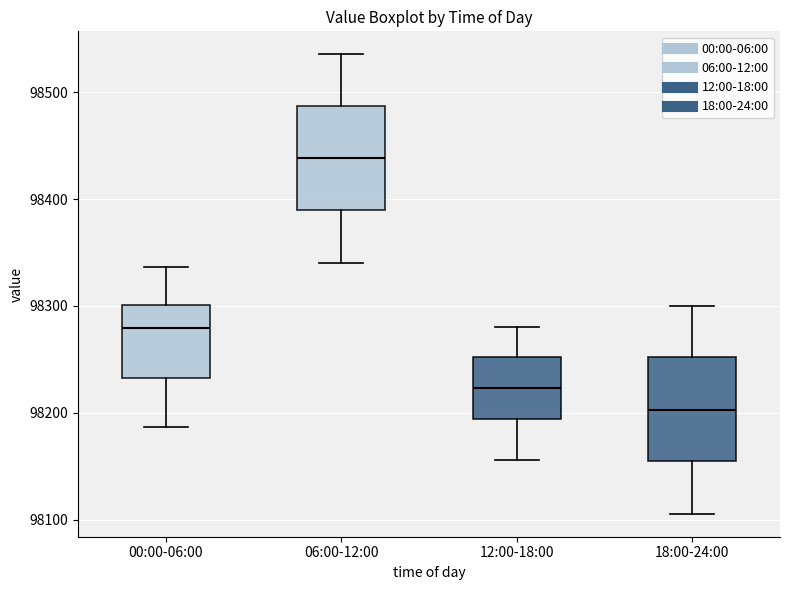

Reading left to right, read every box against the y-axis: the position of its median line, the range the box covers, and the ends of its whiskers. The values are not printed on the chart, so give them approximately, as read against the axis.

00:00-06:00: median 98280, box 98230 to 98300, whiskers 98190 to 98340
06:00-12:00: median 98440, box 98390 to 98490, whiskers 98340 to 98540
12:00-18:00: median 98220, box 98190 to 98250, whiskers 98160 to 98280
18:00-24:00: median 98200, box 98150 to 98250, whiskers 98110 to 98300